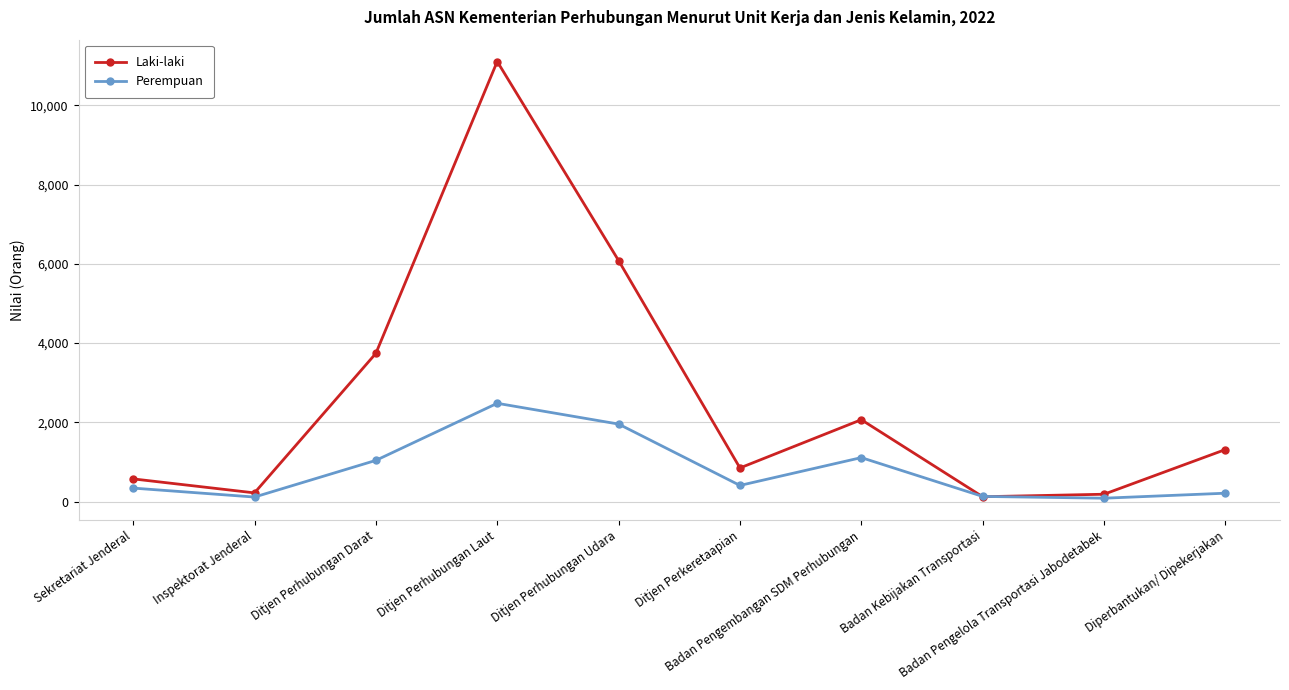

Which series has the largest total across all categories?

Laki-laki